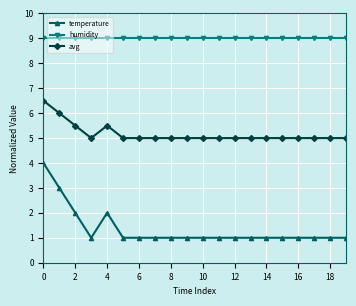

How many categories are shown in the chart?

20